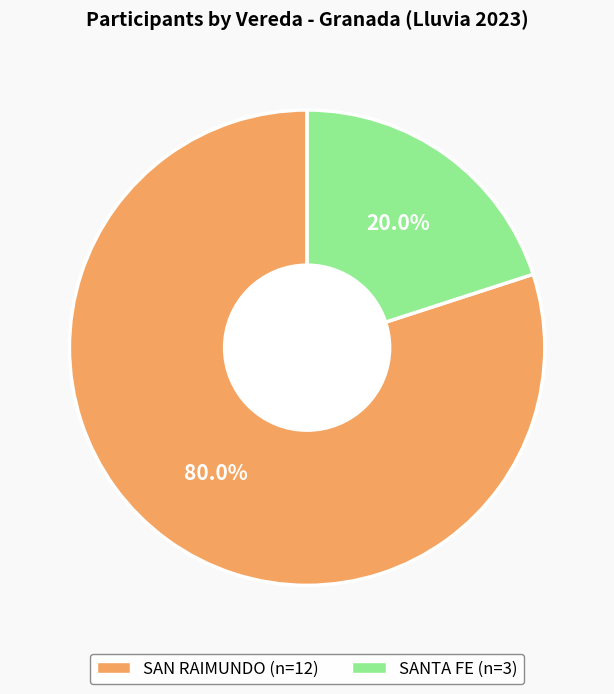

To the nearest percent, what percentage of the pie is SANTA FE?

20%